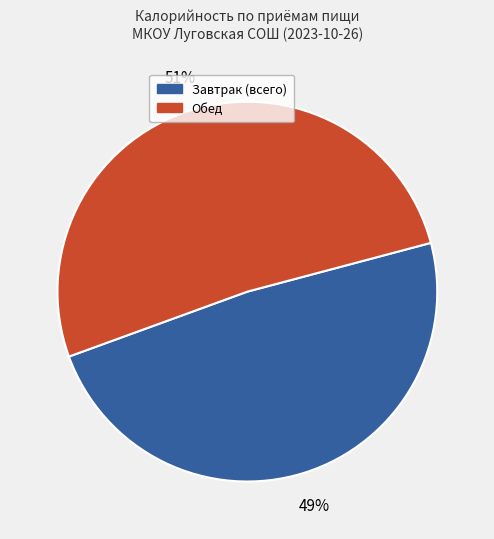

Is there a majority slice in this chart?

Yes